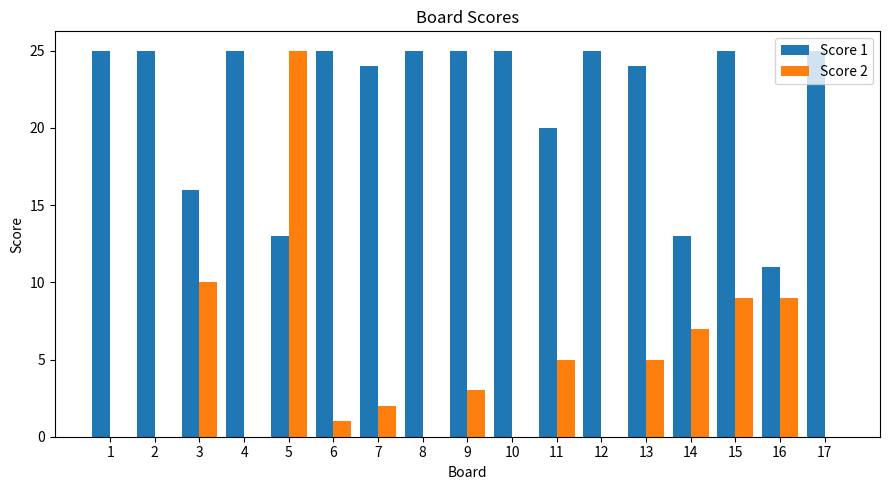

Which series has the widest spread of values?

Score 2